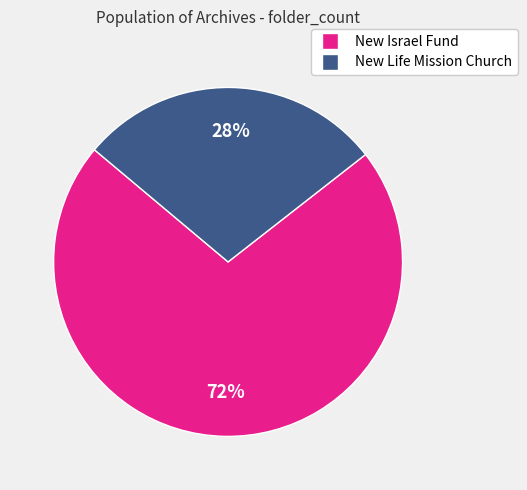

Which category has the biggest portion of the pie?

New Israel Fund